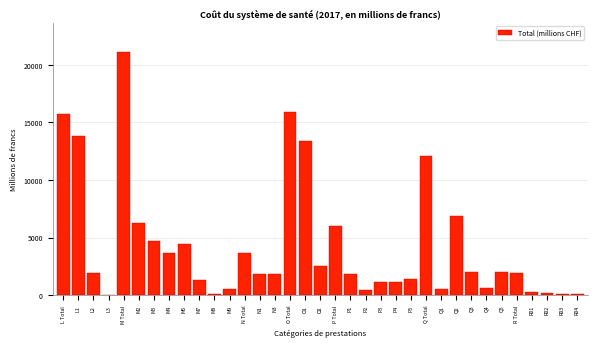

Which has a higher value, P4 or Q3?

Q3